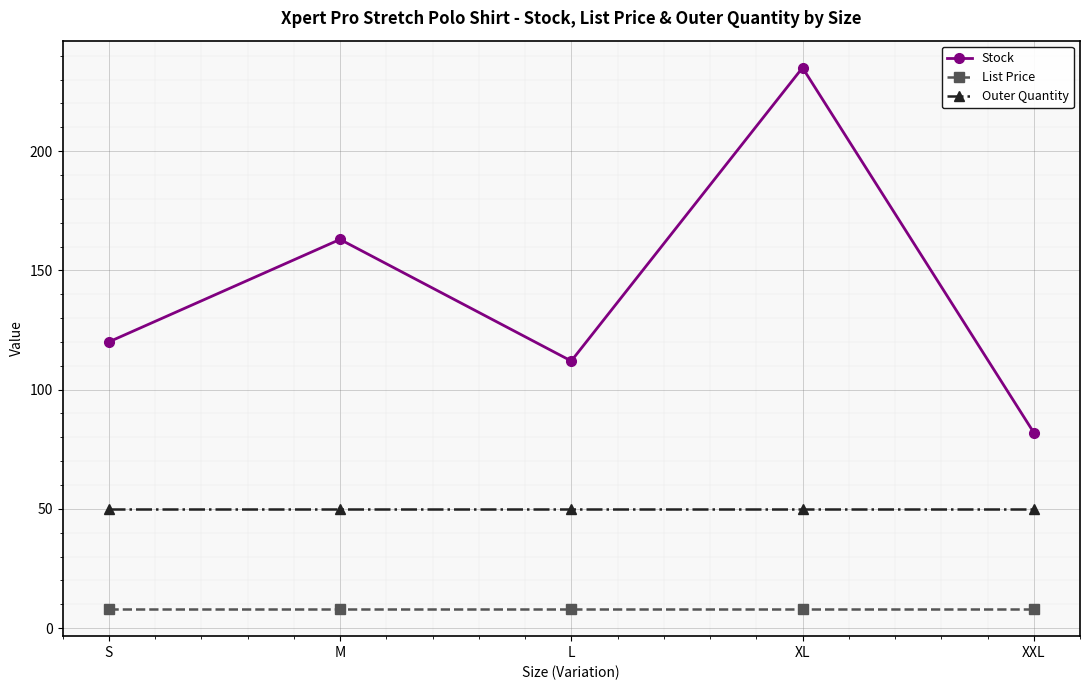

At which label does Stock reach its peak?

XL